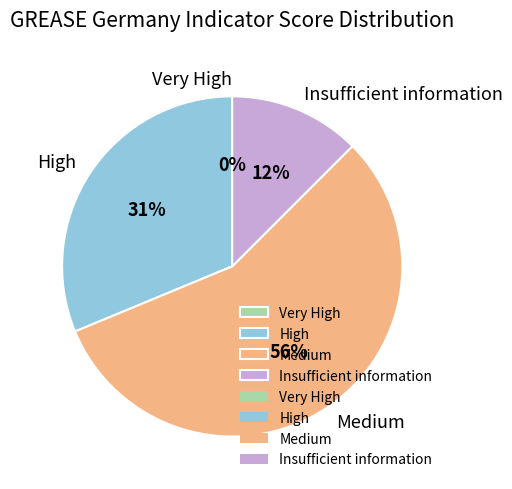

Between High and Very High, which is larger?

High